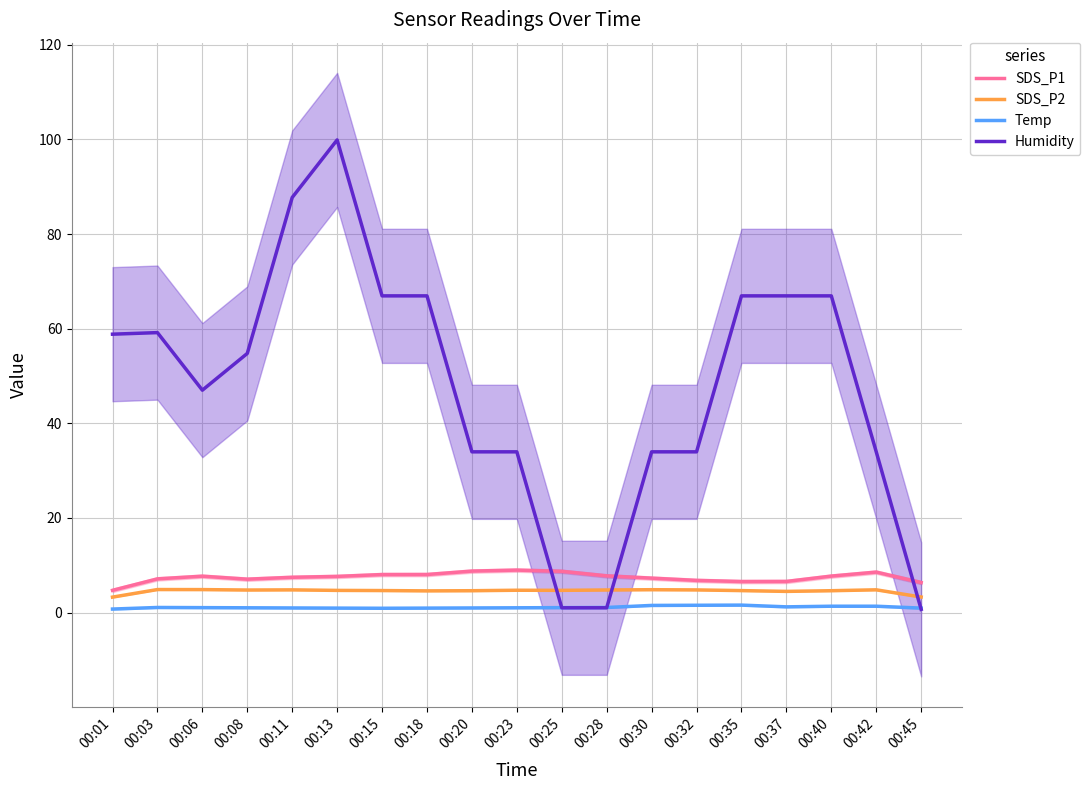

True or false: SDS_P1 and SDS_P2 cross at least once.

False